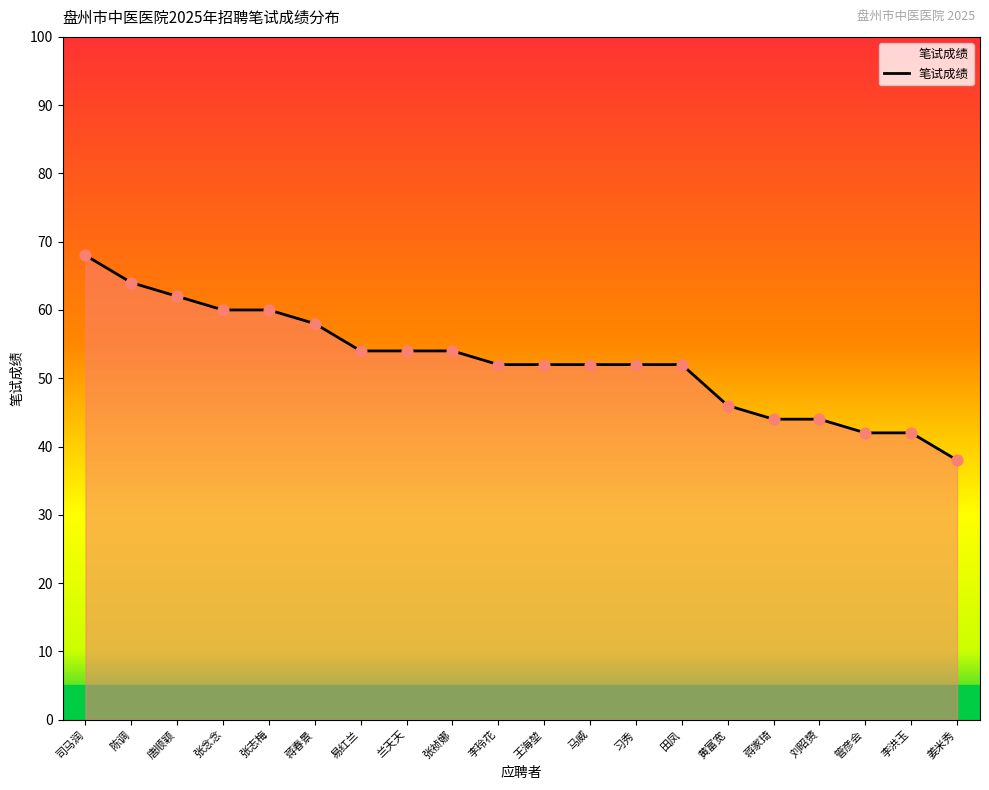

What is the ratio of the value at 李玲花 to the value at 蒋春景?

0.9